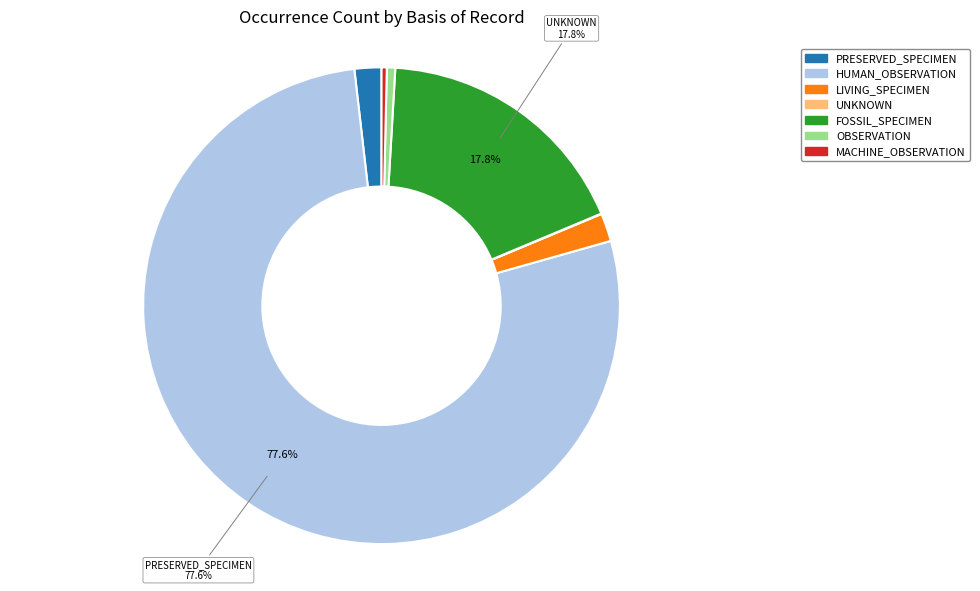

Is there a majority slice in this chart?

Yes